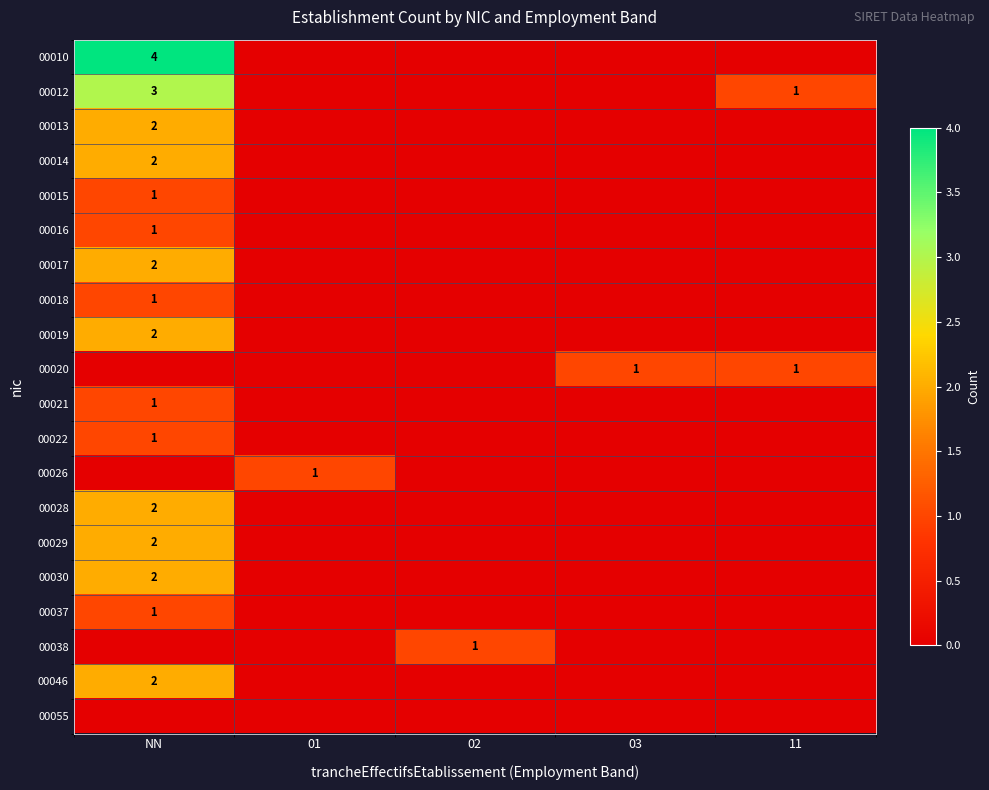

What is the total value across all series at 02?

1